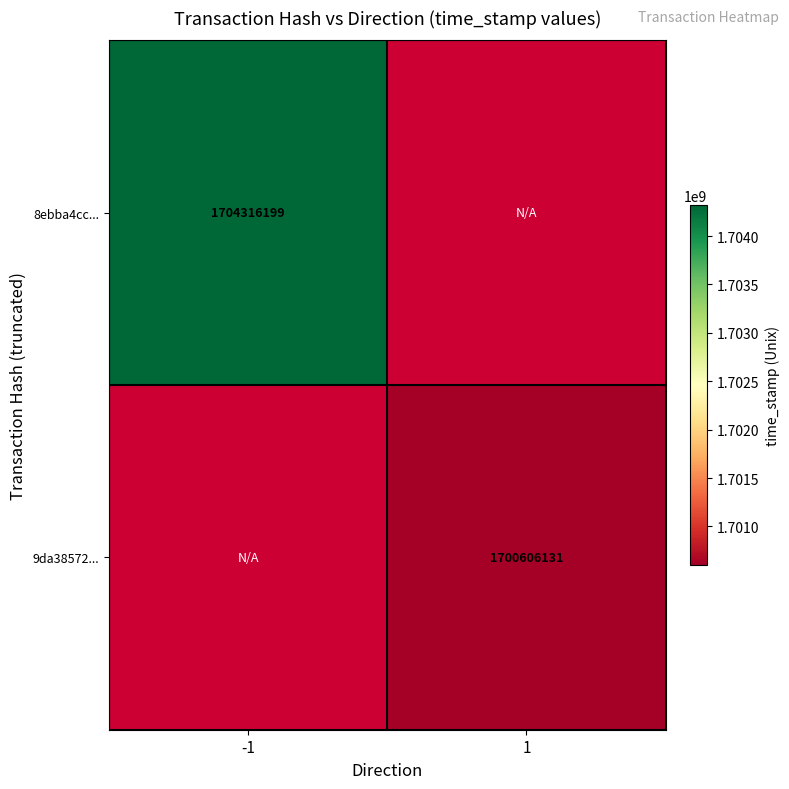

True or false: 8ebba4cc... has a value of 2868149649.7 at -1.

False